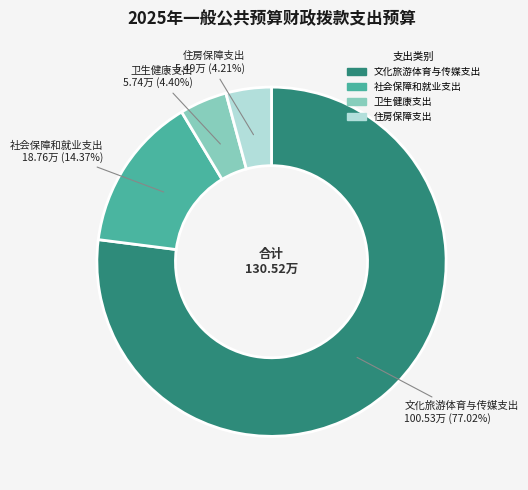

What is the largest slice in the pie chart?

文化旅游体育与传媒支出